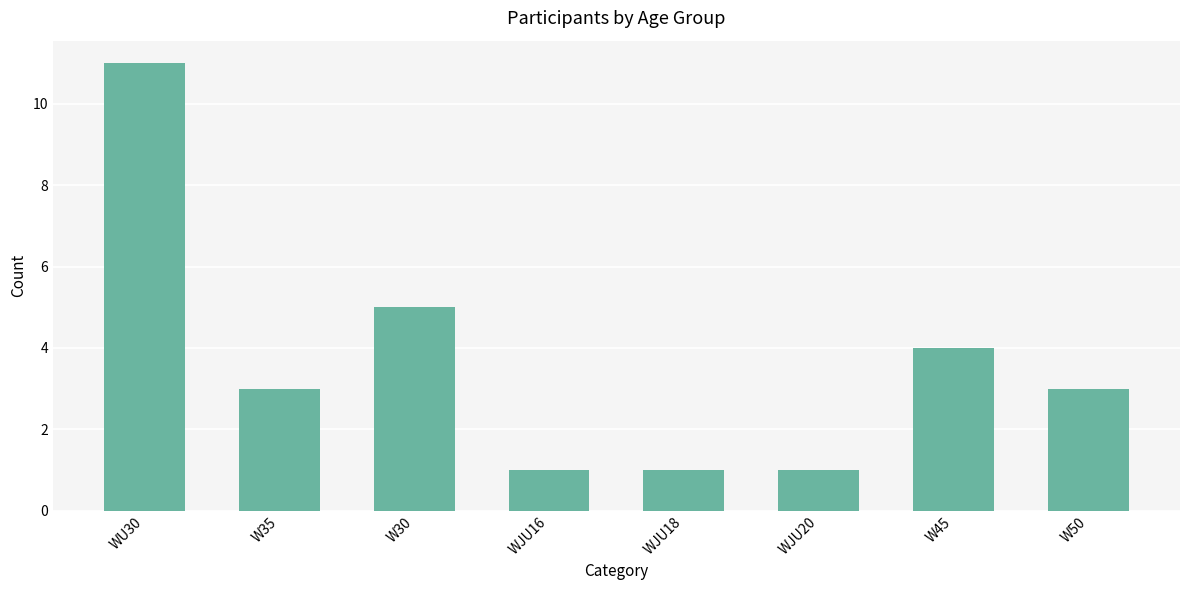

What is the approximate value at W30?

5